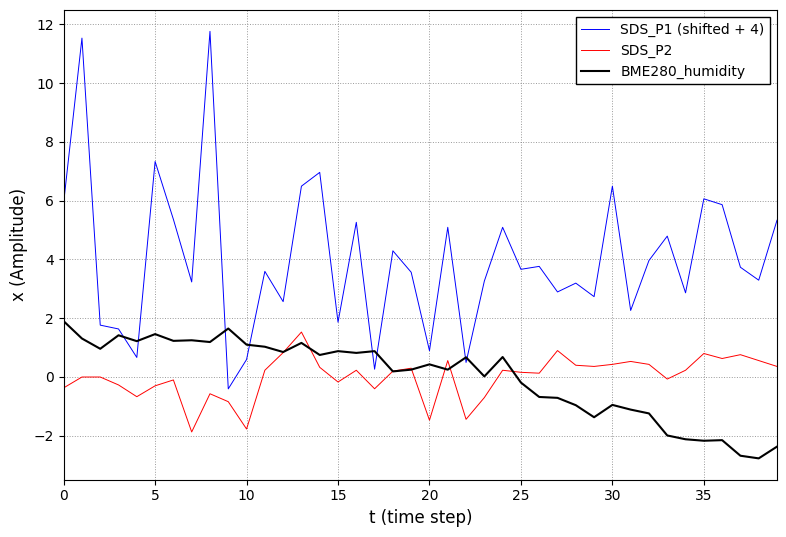

Which series has the widest spread of values?

SDS_P1 (shifted + 4)